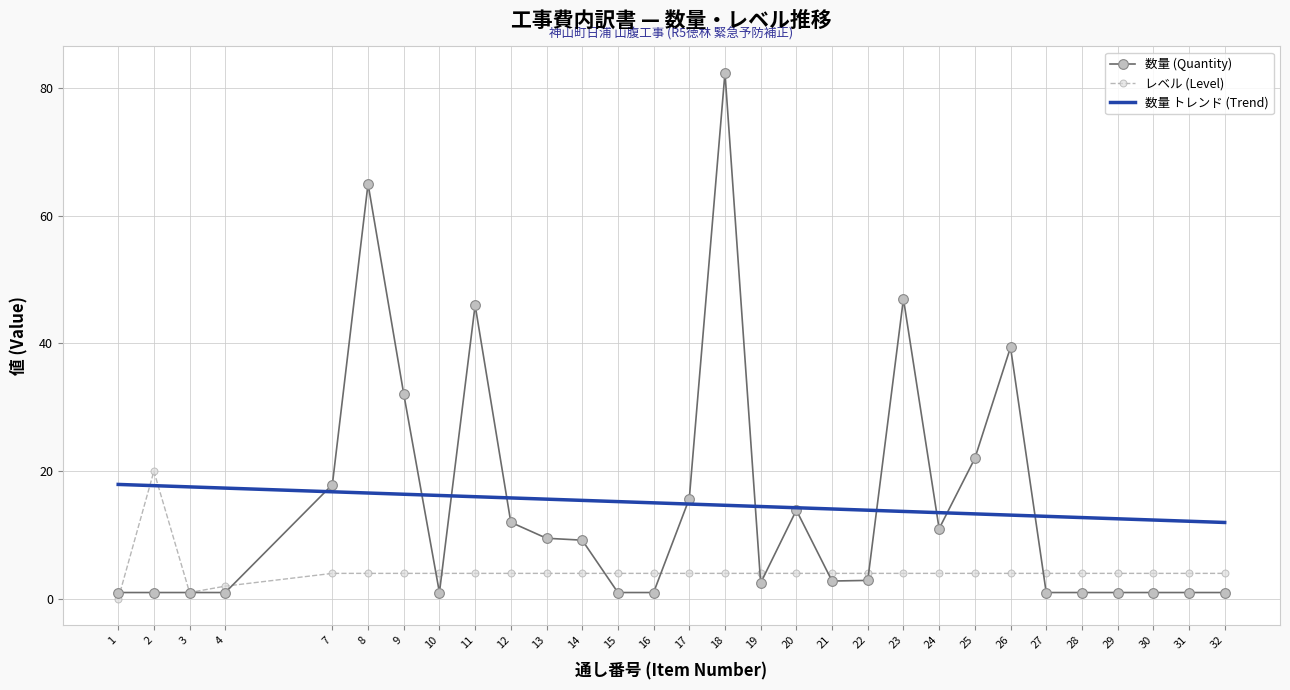

Which series has the largest total across all categories?

数量 (Quantity)